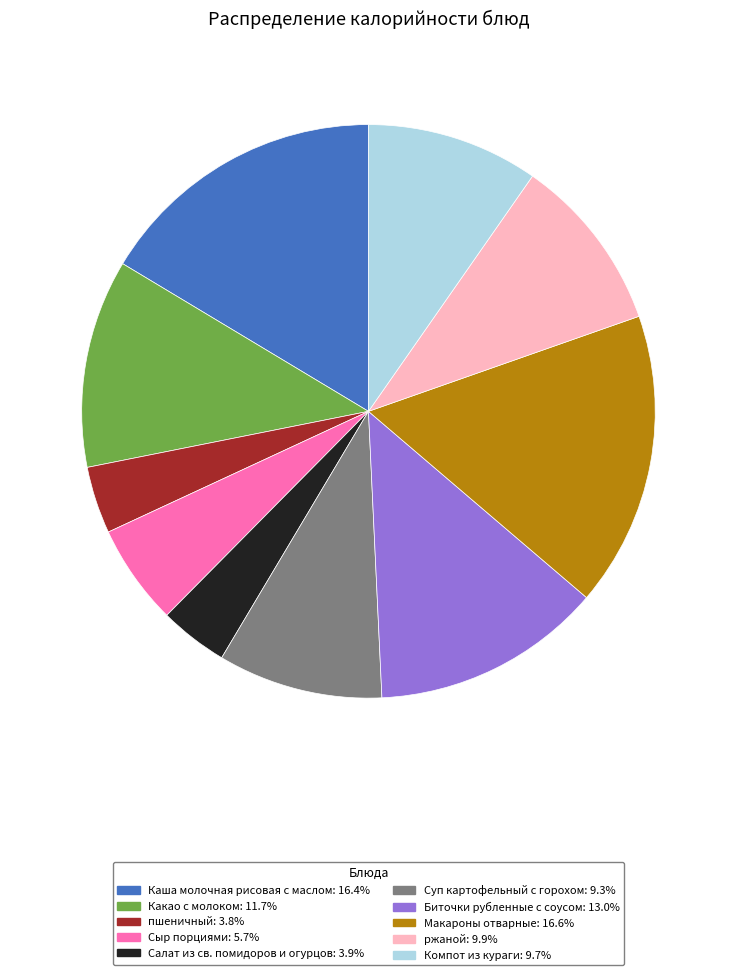

Approximately how many times larger is the value at Какао с молоком: 11.7% compared to Сыр порциями: 5.7%?

2.1